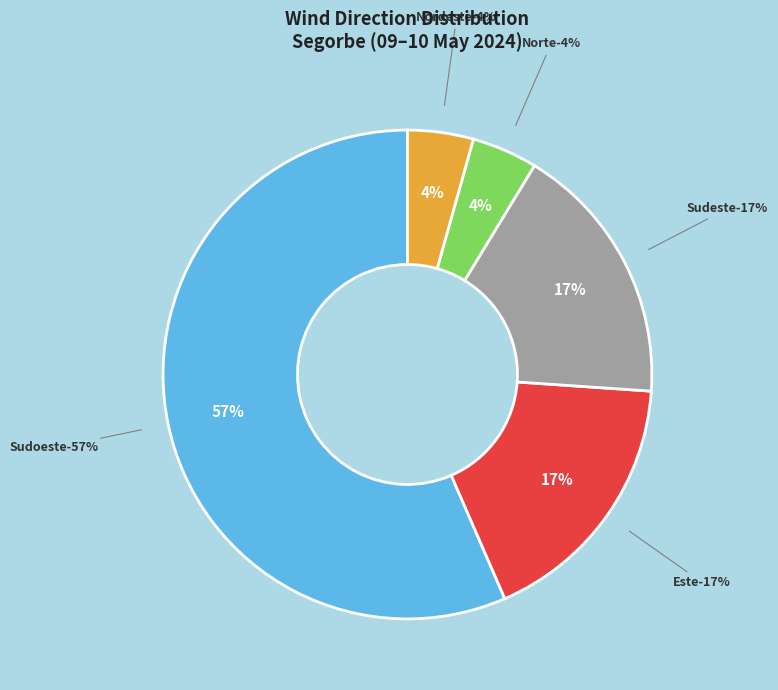

Which has a higher value, Sudoeste or Norte?

Sudoeste